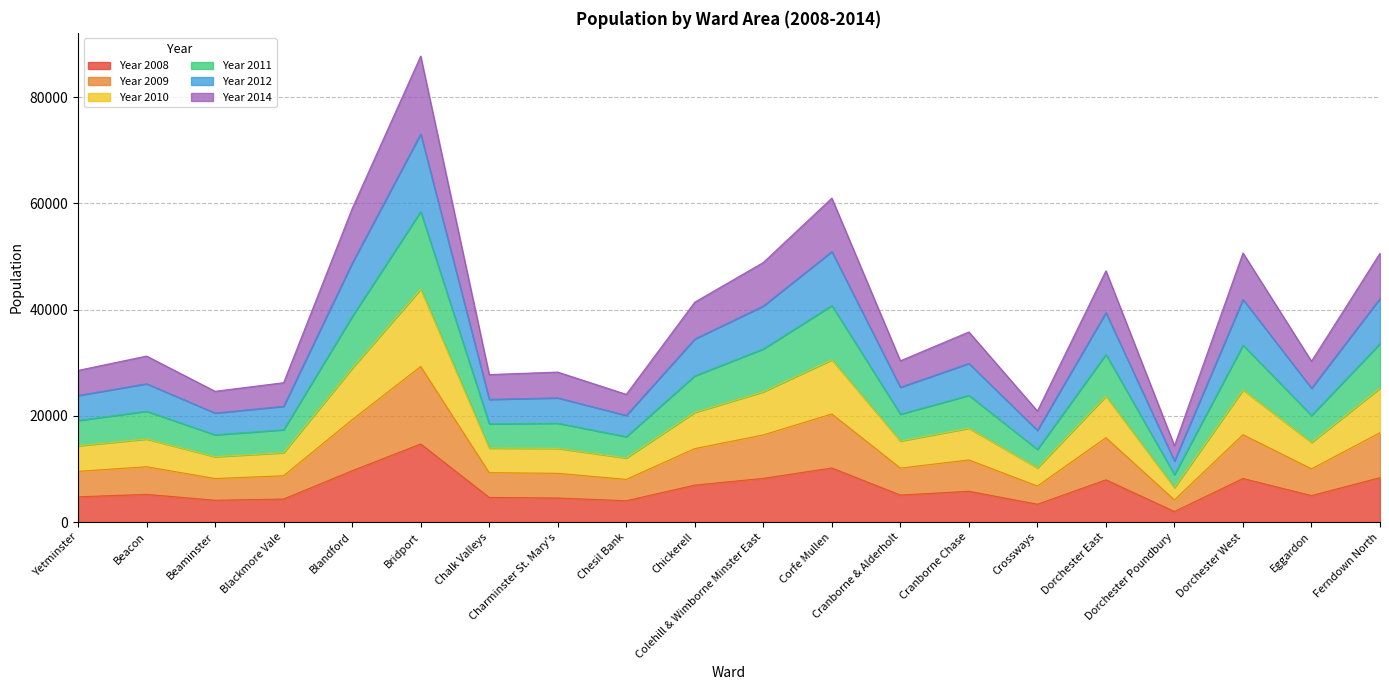

Does the chart display data point markers on the line(s)?

No